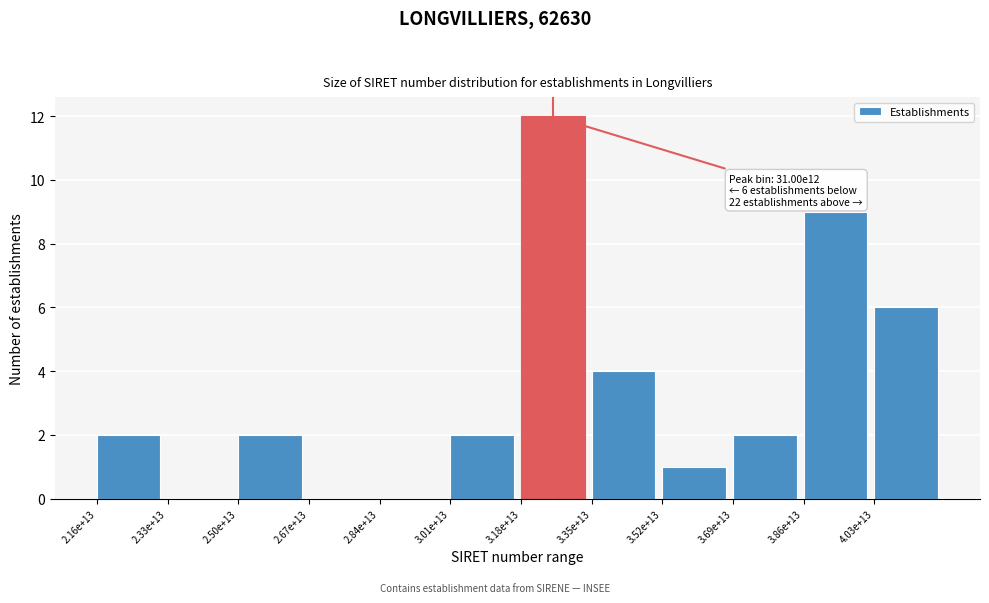

Reading right to left, transcribe all the data shown in this chart.

4.03e+13=6	3.86e+13=9	3.69e+13=2	3.52e+13=1	3.35e+13=4	3.18e+13=12	3.01e+13=2	2.84e+13=0	2.67e+13=0	2.50e+13=2	2.33e+13=0	2.16e+13=2